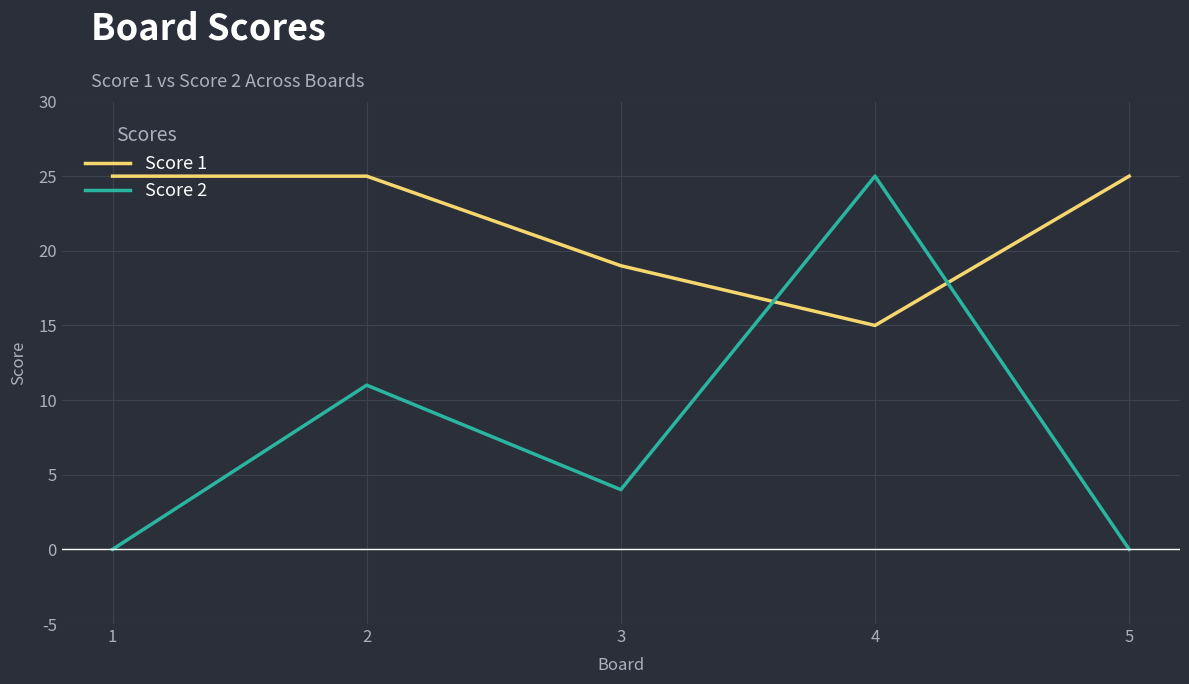

What is the difference between the second highest and second lowest values in the Score 2 series?

11